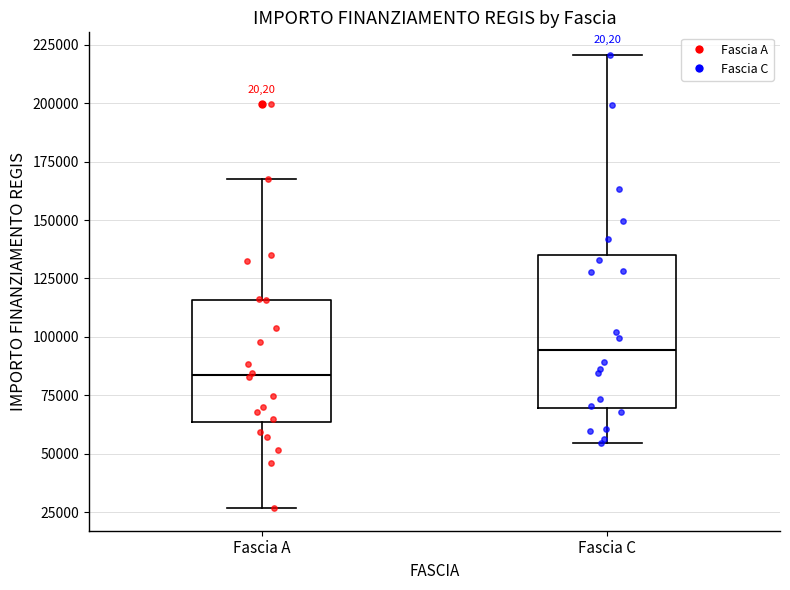

Comparing the boxes themselves (not the whiskers), which one is the tallest?

Fascia C